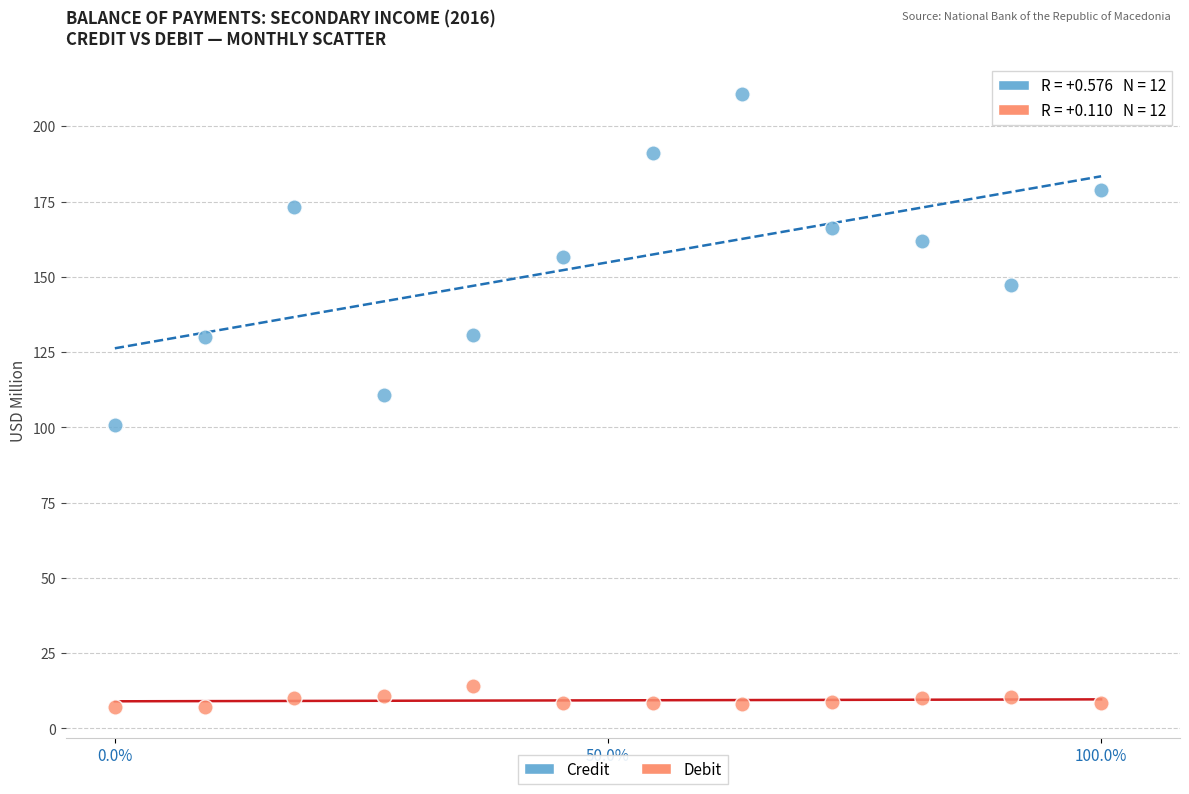

Across all data points, what is the range of Y values (max minus min)?

203.6